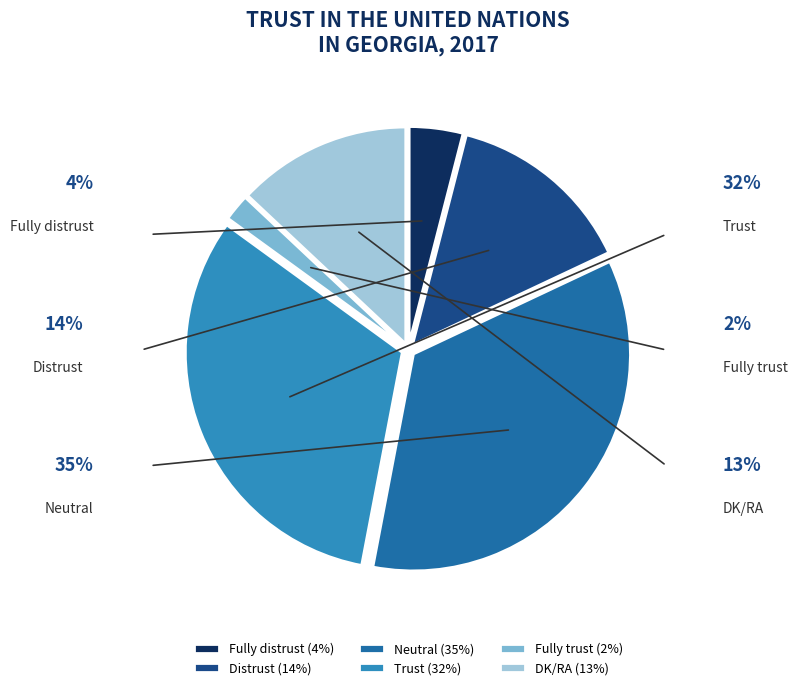

Count the number of slices in the pie.

6